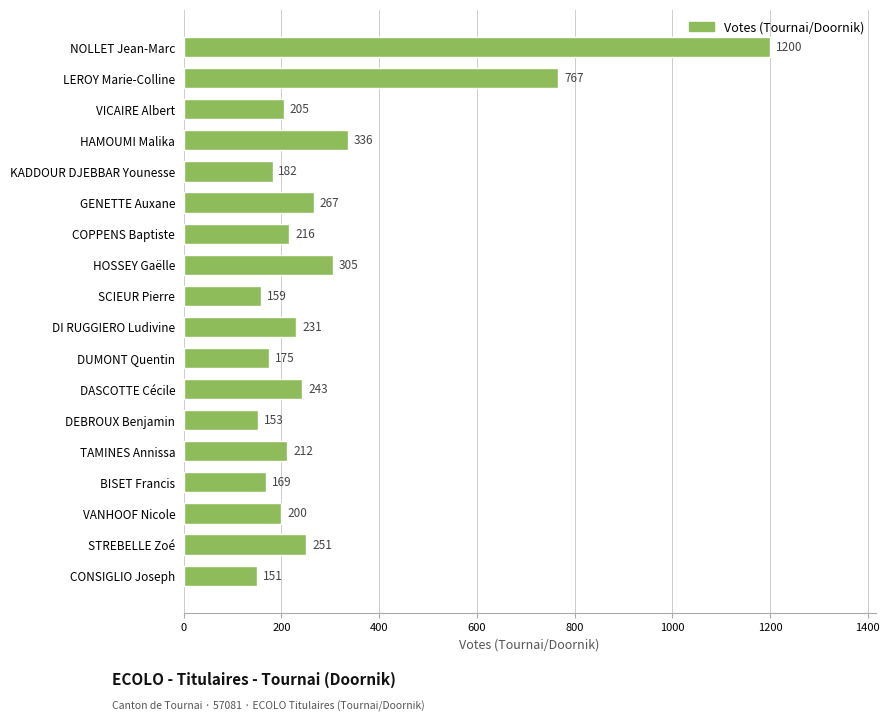

The value at HOSSEY Gaëlle is 213. True or false?

False